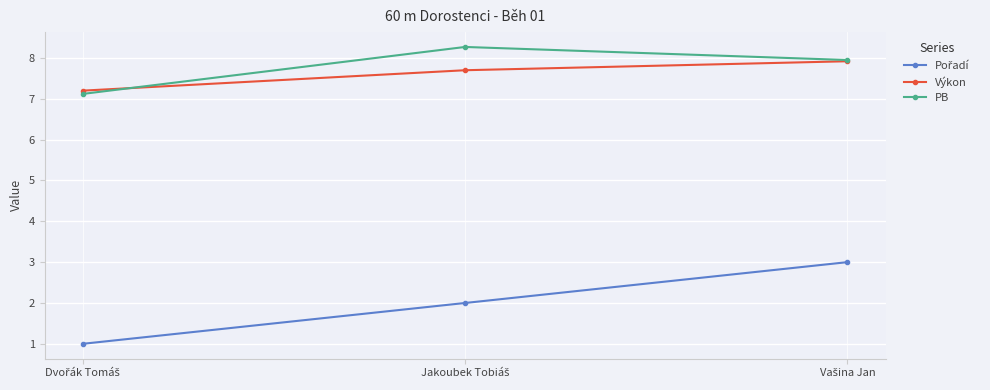

How many lines are shown in the chart?

3